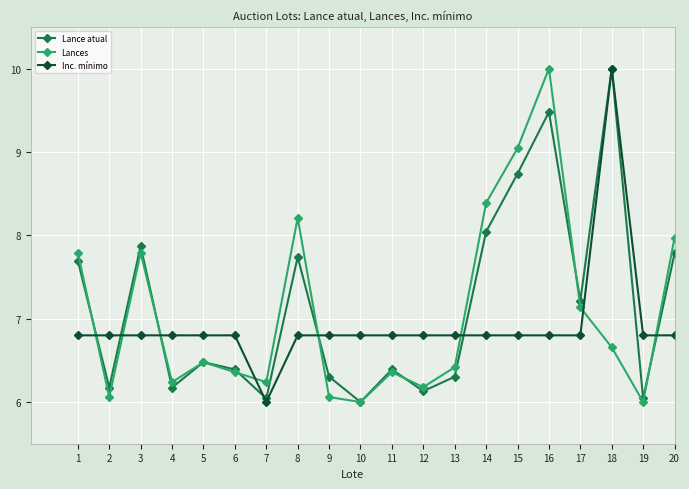

In Lances, how many points are higher than both neighbors (excluding endpoints)?

5